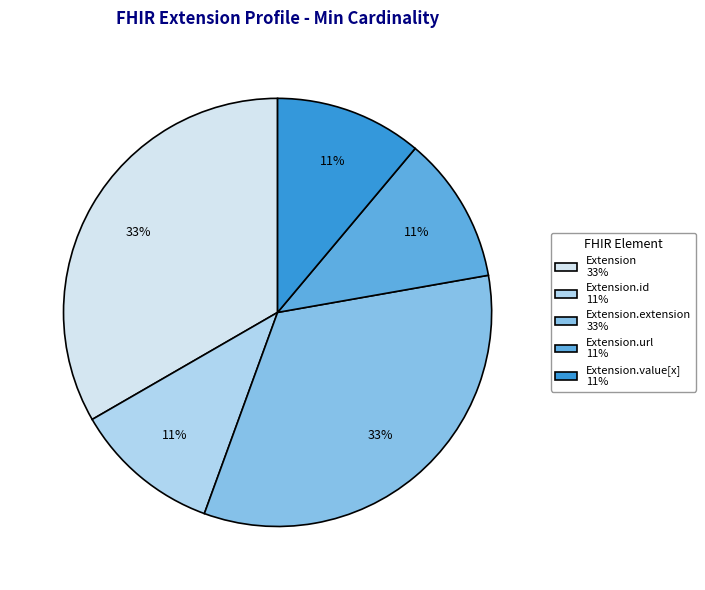

Is there any slice that represents more than half of the pie?

No